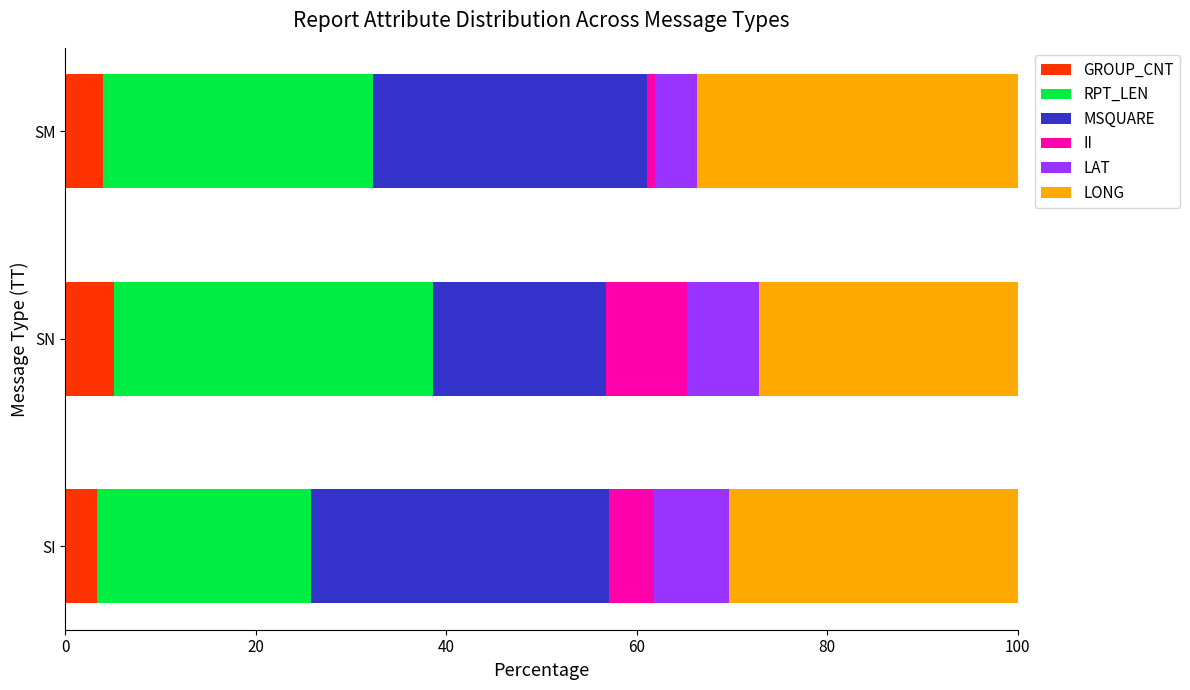

What is the highest value of the GROUP_CNT series?

5.1